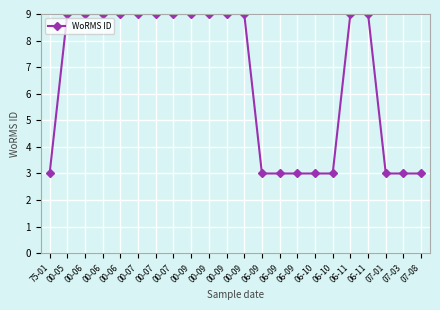

What is the value of the 7th point from the left?

9